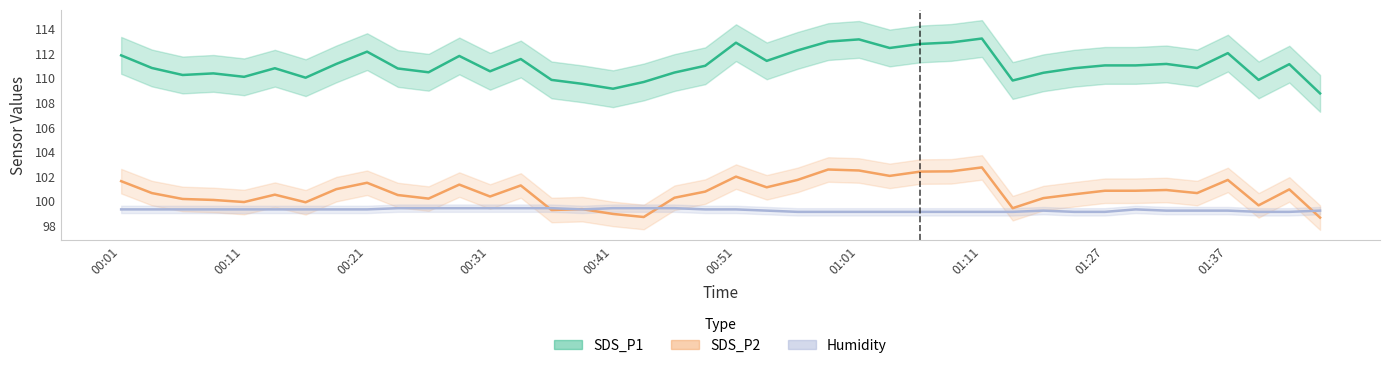

What is the difference between the second highest and minimum values in the SDS_P2 series?

3.9